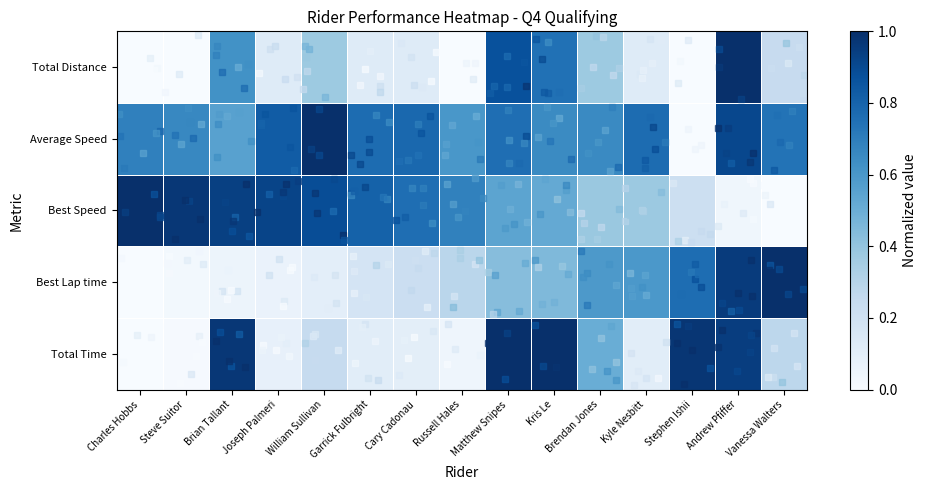

Which has a higher value, Cary Cadonau or Andrew Pfiffer?

Andrew Pfiffer